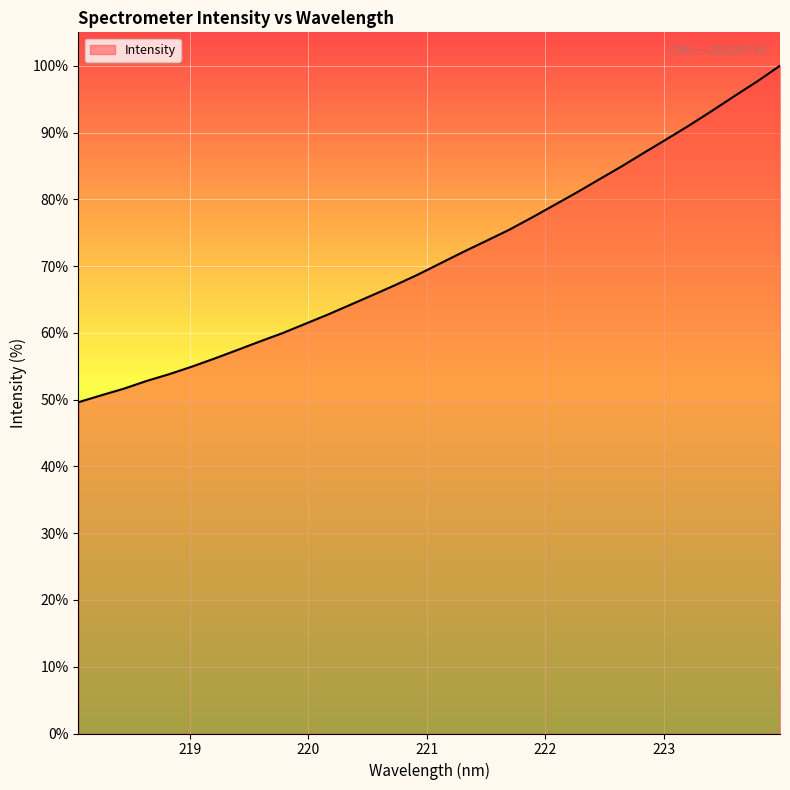

What is the difference between the maximum and minimum values?

50.4